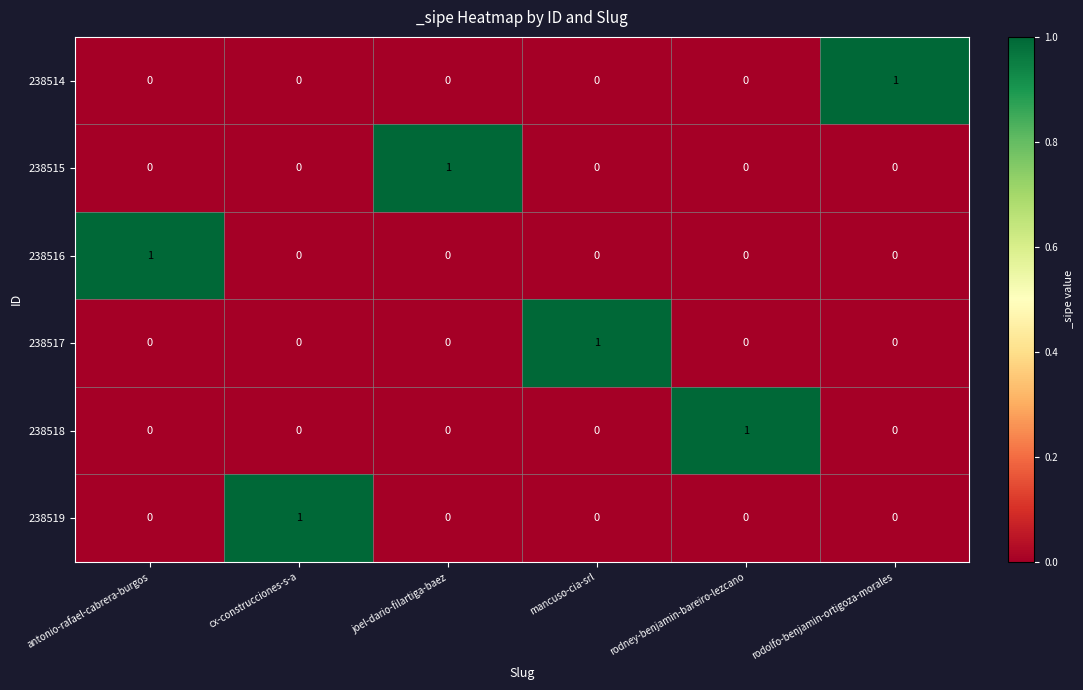

Count the number of categories in the chart.

6